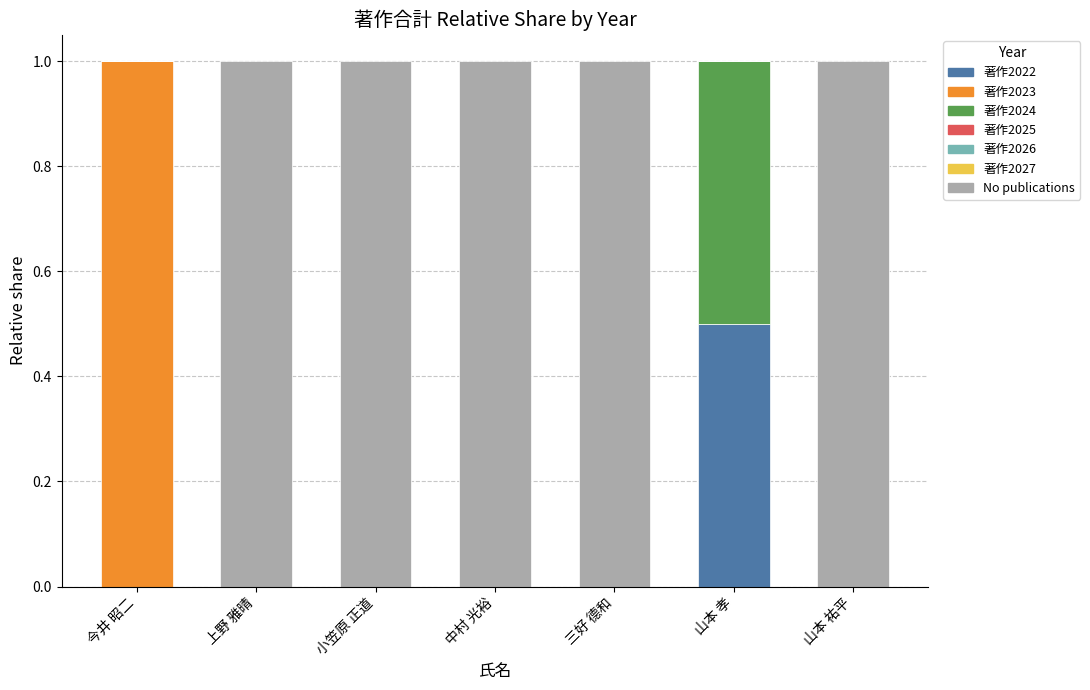

Which has a higher value, 中村 光裕 or 山本 祐平?

中村 光裕